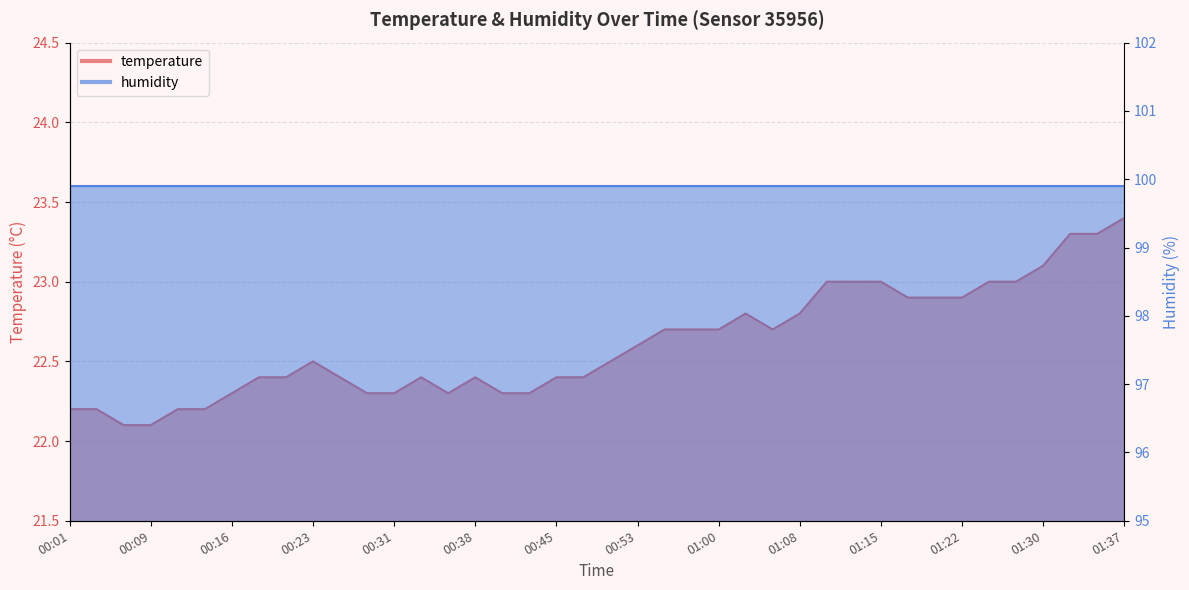

Which label corresponds to the smallest value in the chart?

00:06